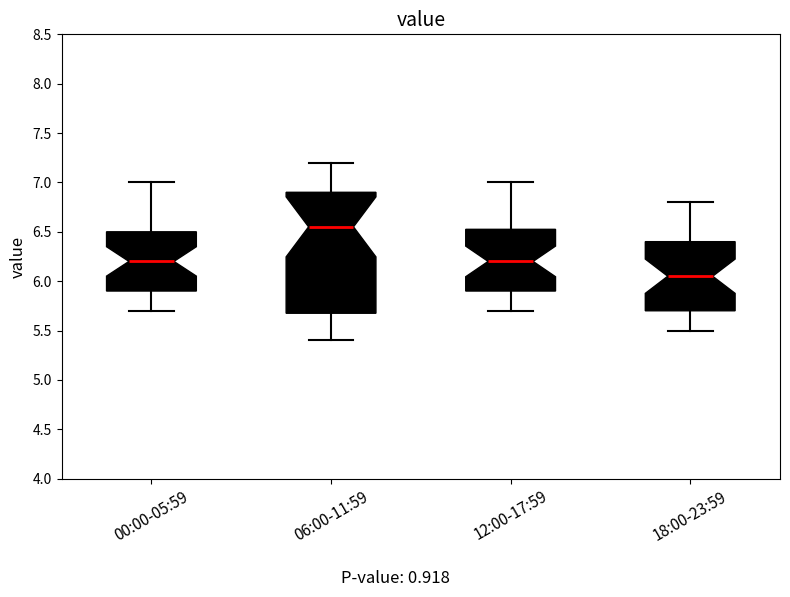

Reading left to right, read every box against the y-axis: the position of its median line, the range the box covers, and the ends of its whiskers. The values are not printed on the chart, so give them approximately, as read against the axis.

00:00-05:59: median 6.20, box 5.90 to 6.50, whiskers 5.70 to 7.00
06:00-11:59: median 6.55, box 5.70 to 6.90, whiskers 5.40 to 7.20
12:00-17:59: median 6.20, box 5.90 to 6.55, whiskers 5.70 to 7.00
18:00-23:59: median 6.05, box 5.70 to 6.40, whiskers 5.50 to 6.80